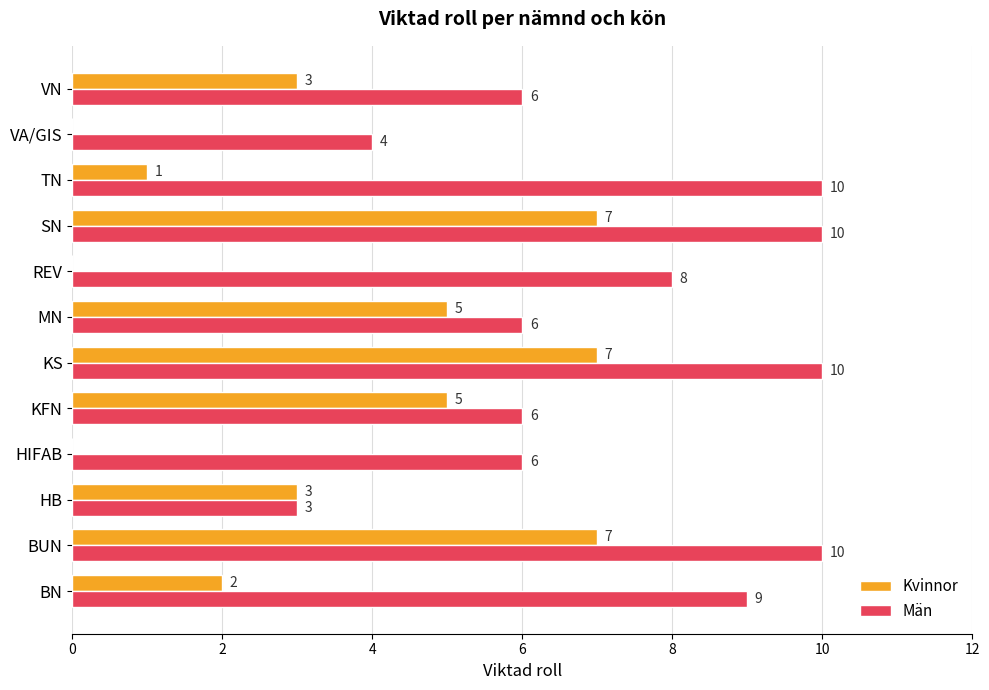

What is the highest value of the Män series?

10